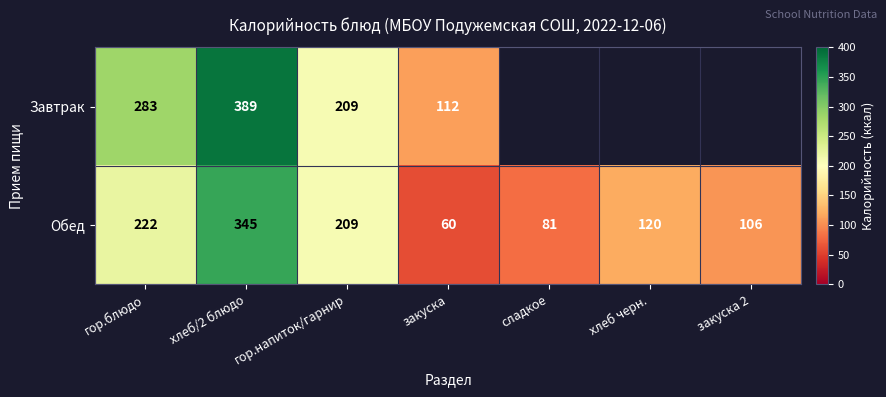

Is it true that Завтрак equals 304.8 at гор.напиток/гарнир?

False